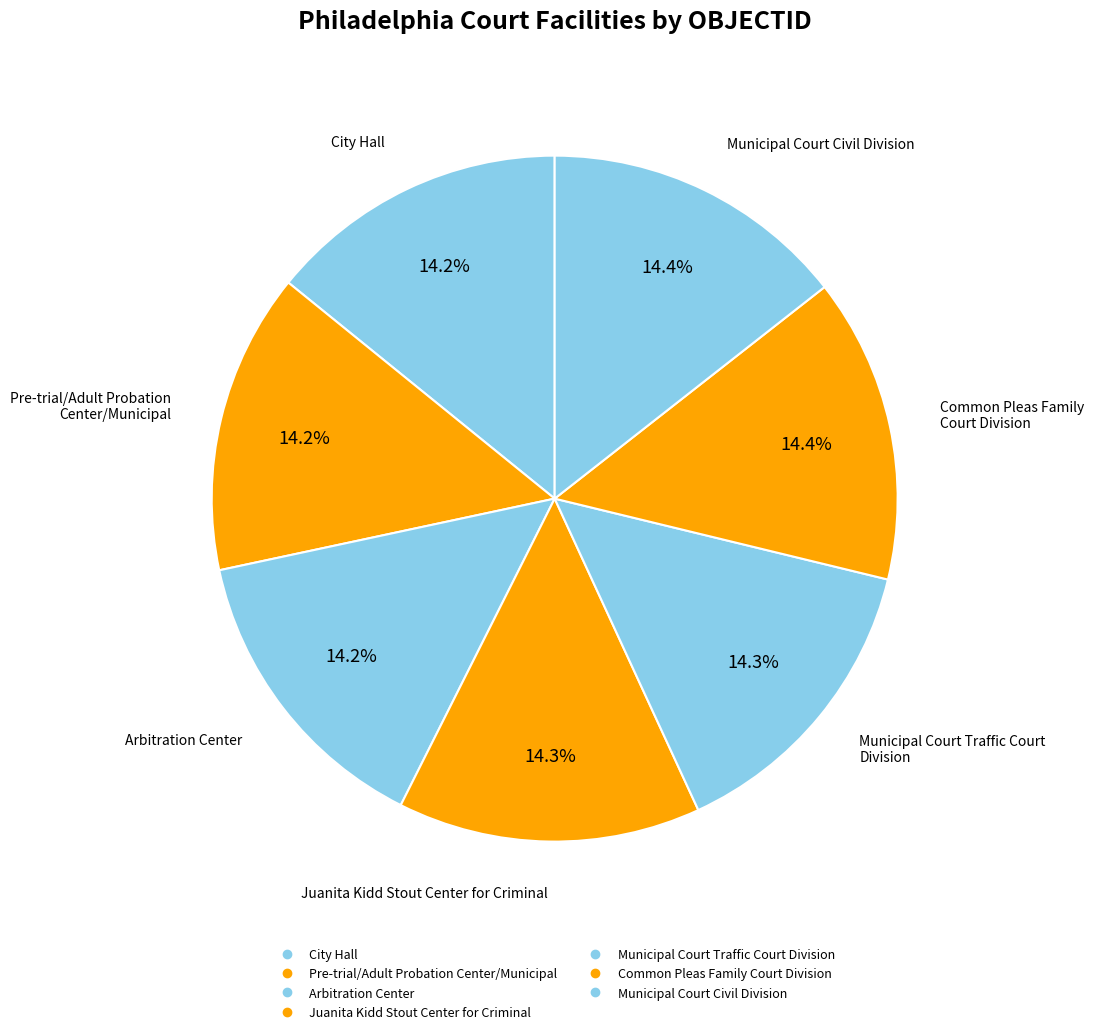

Count the number of slices in the pie.

7